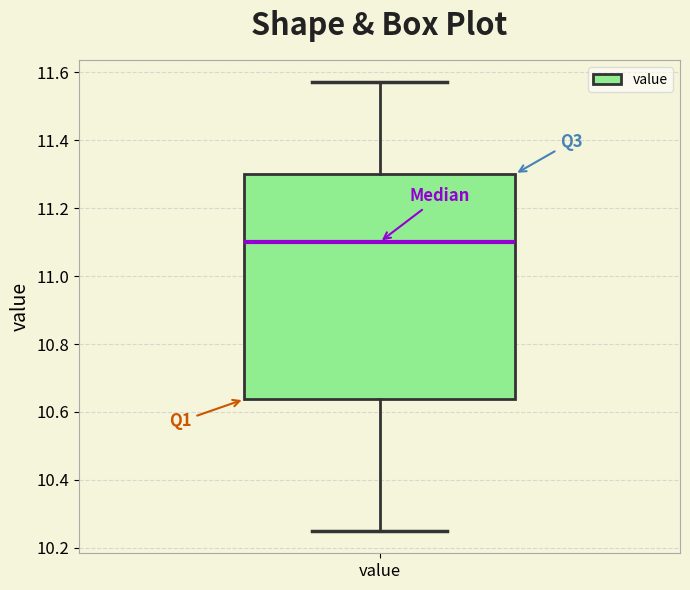

Read this box plot against the y-axis: the position of the median line, the range covered by the box, and the ends of both whiskers. The values are not printed on the chart, so give them approximately, as read against the axis.

median 11.10, box 10.64 to 11.30, whiskers 10.26 to 11.58